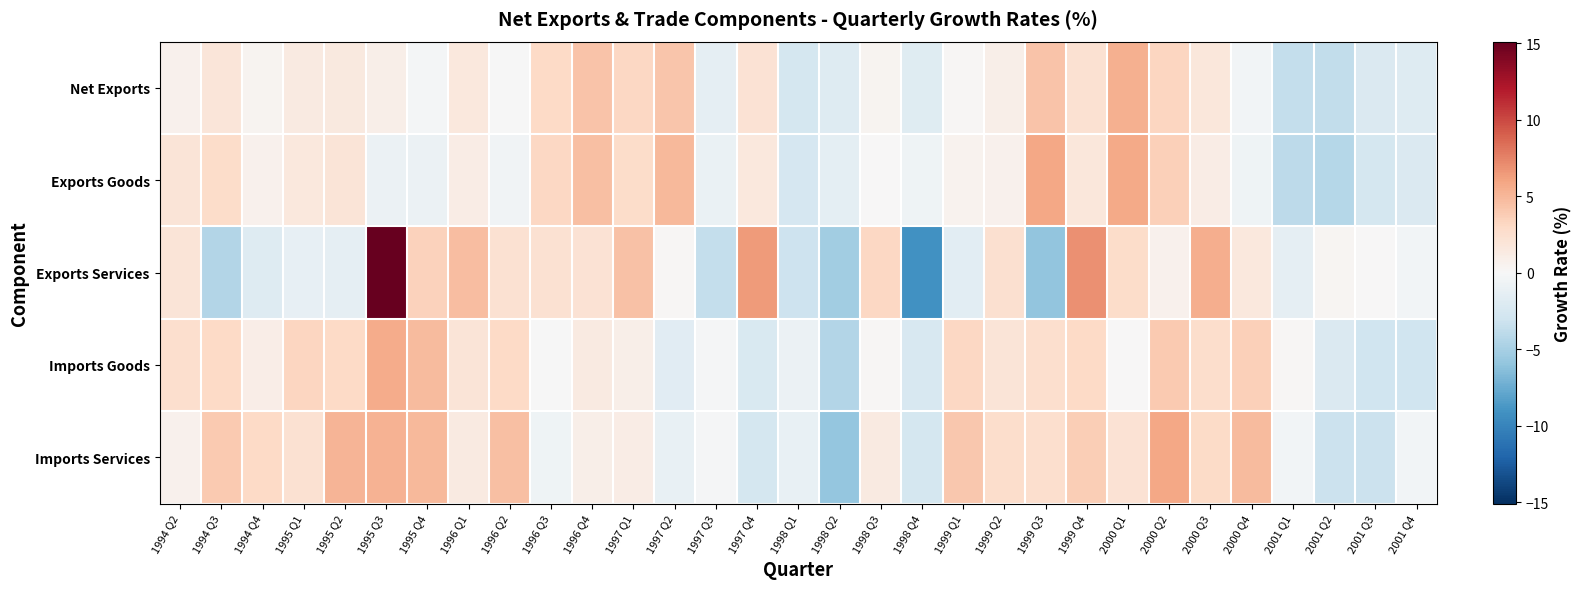

How many series are shown in this chart?

5